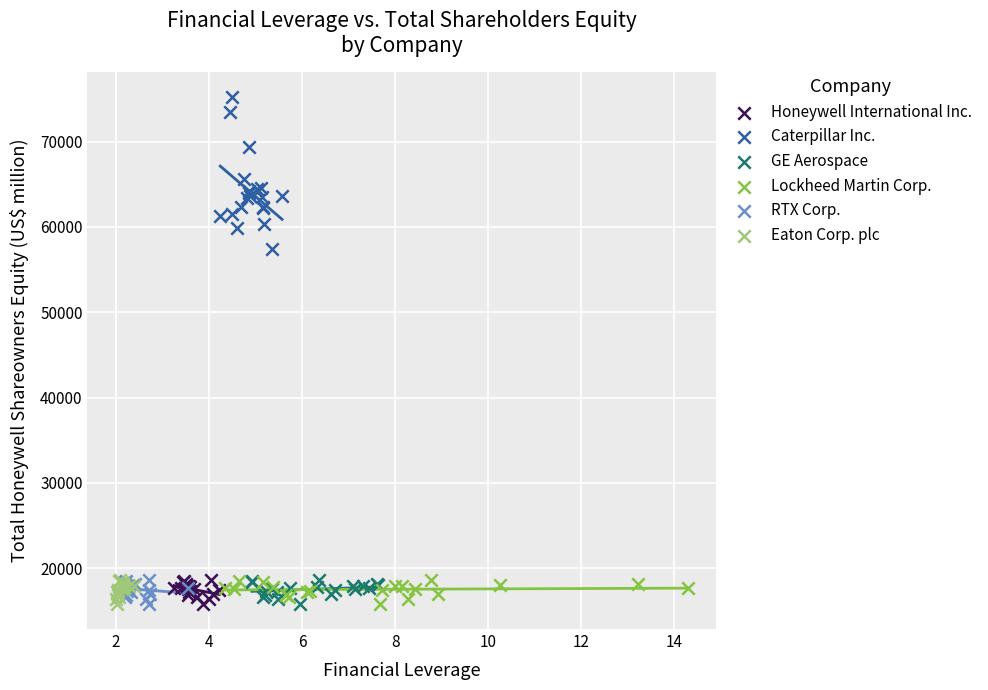

What are all the series names shown in the legend?

Honeywell International Inc., Caterpillar Inc., GE Aerospace, Lockheed Martin Corp., RTX Corp., Eaton Corp. plc